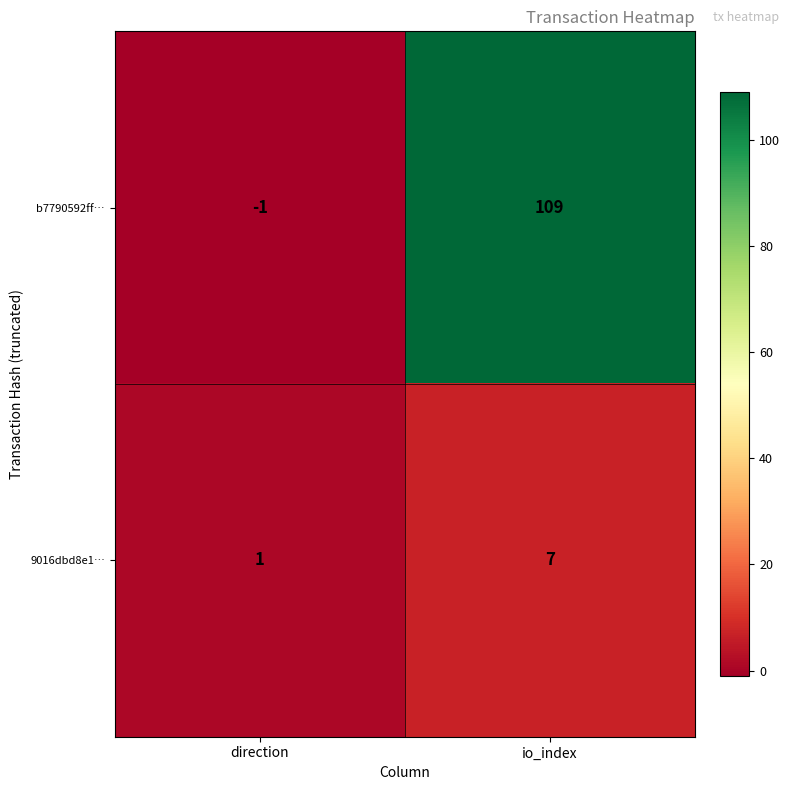

At how many categories does at least one series exceed 4?

1